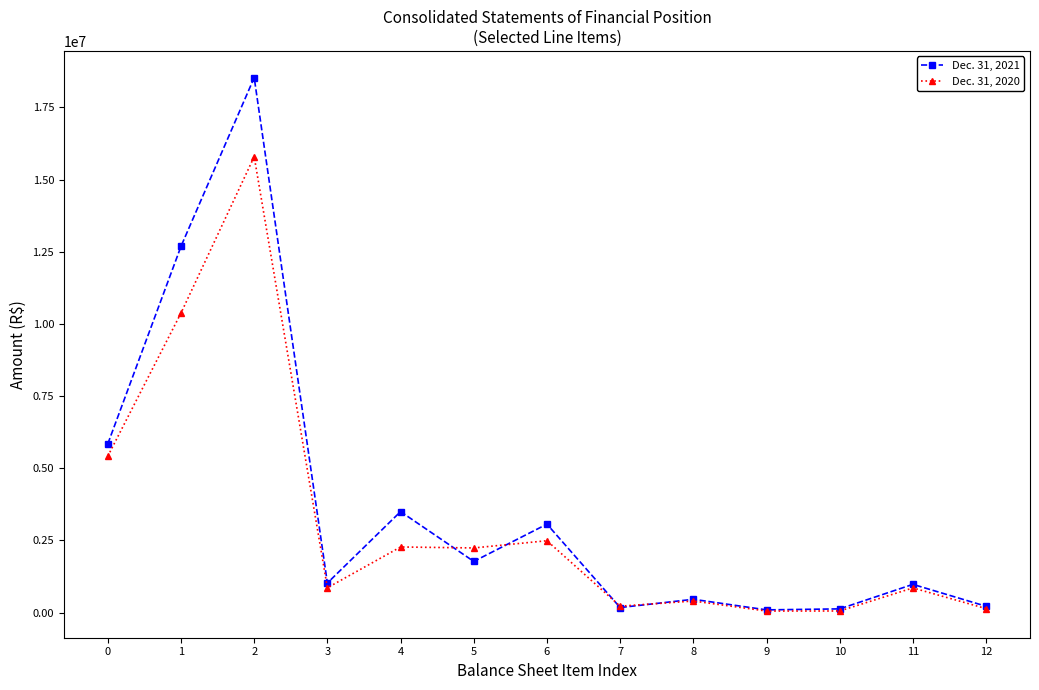

Count the number of data series in this chart.

2